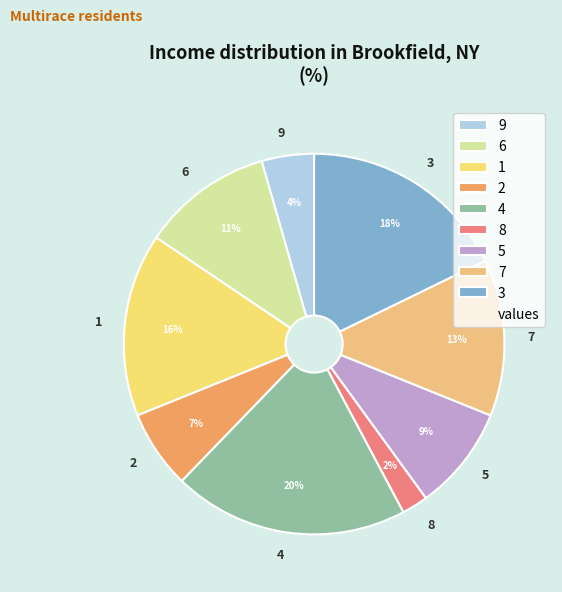

To the nearest percent, what is the difference between the 9 and 7 slice percentages?

9%